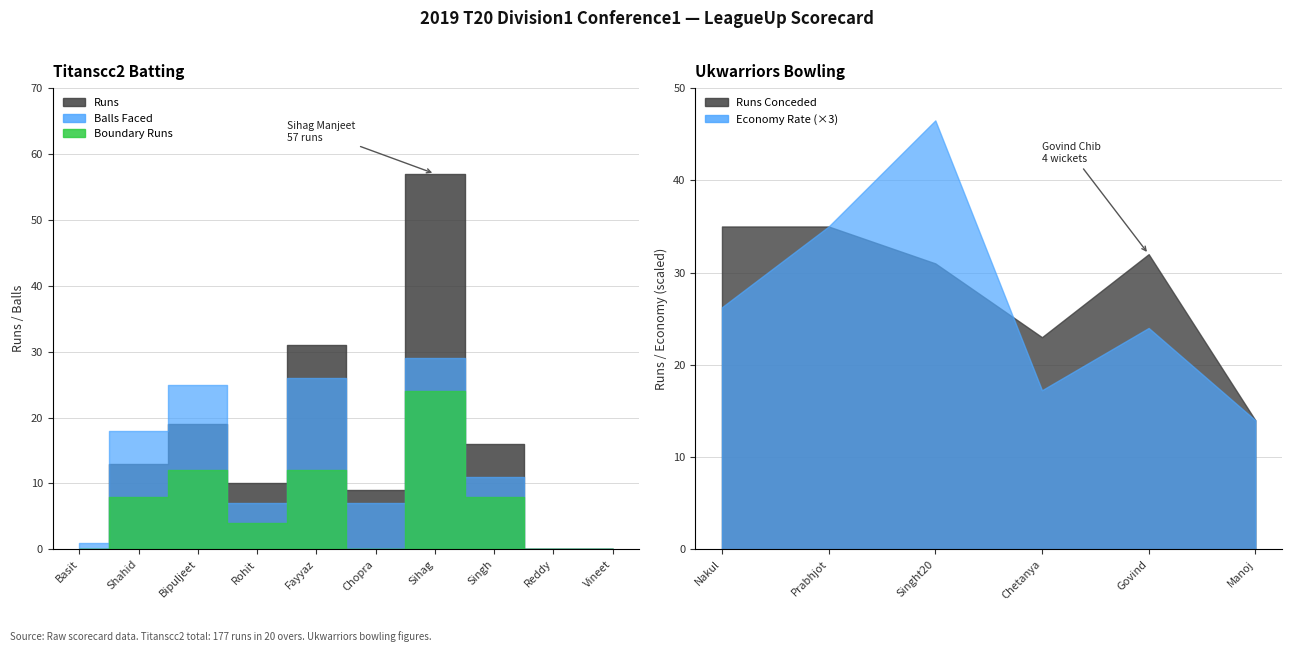

How many lines are shown in the chart?

2